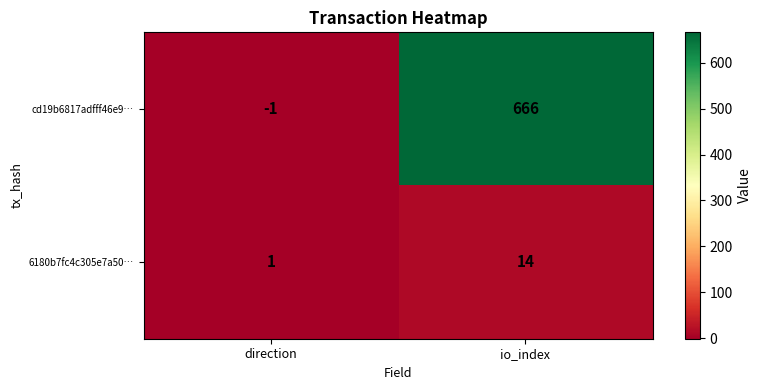

Reading right to left, transcribe all the data shown in this chart.

cd19b6817adfff46e9…: 666	-1
6180b7fc4c305e7a50…: 14	1